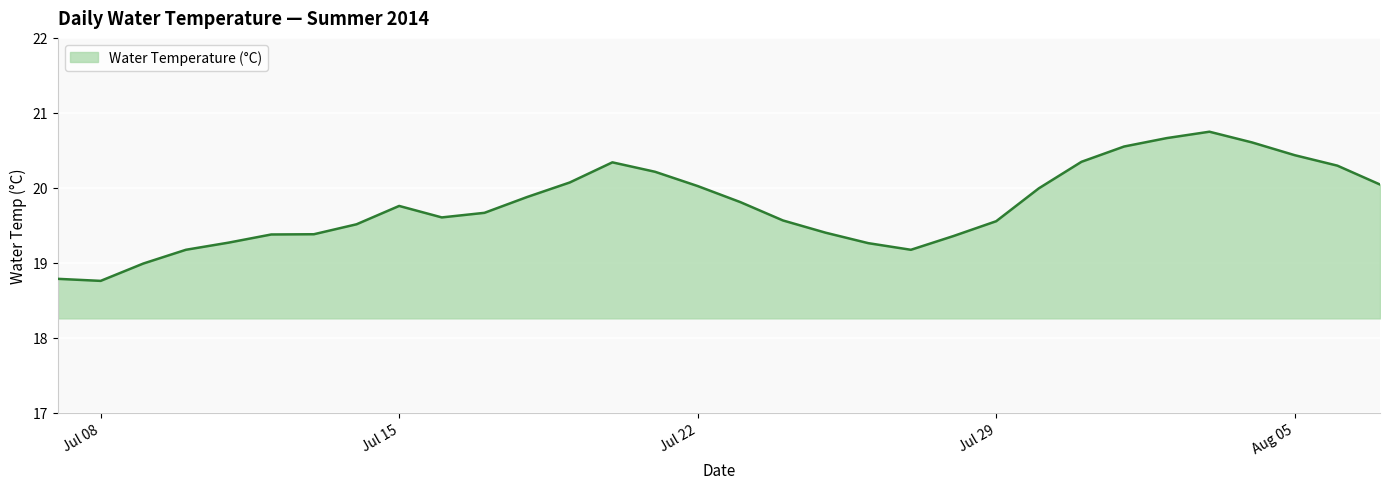

What is the maximum value shown in the chart?

20.7